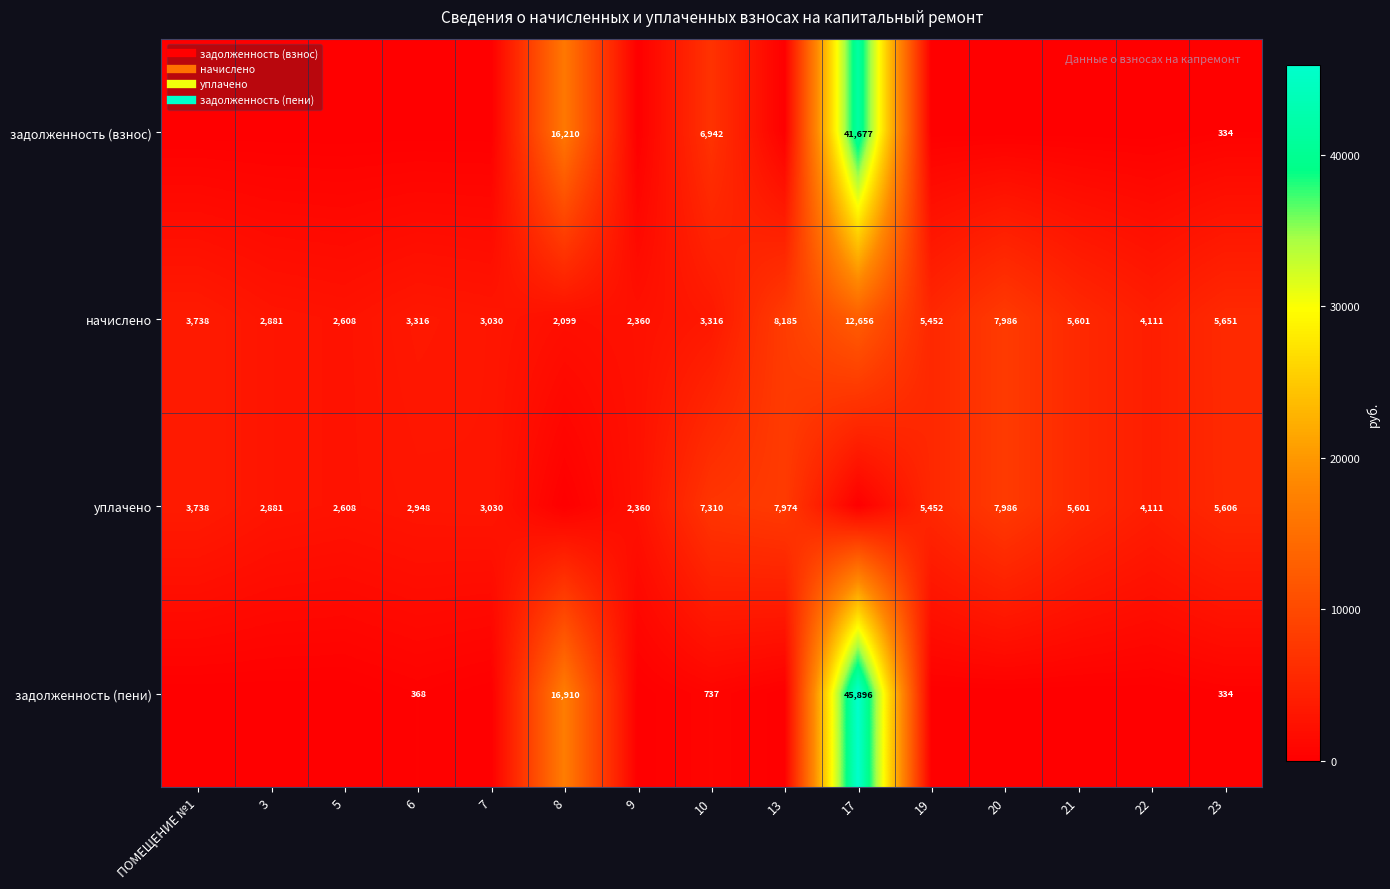

What is the maximum value shown in the chart?

45895.8